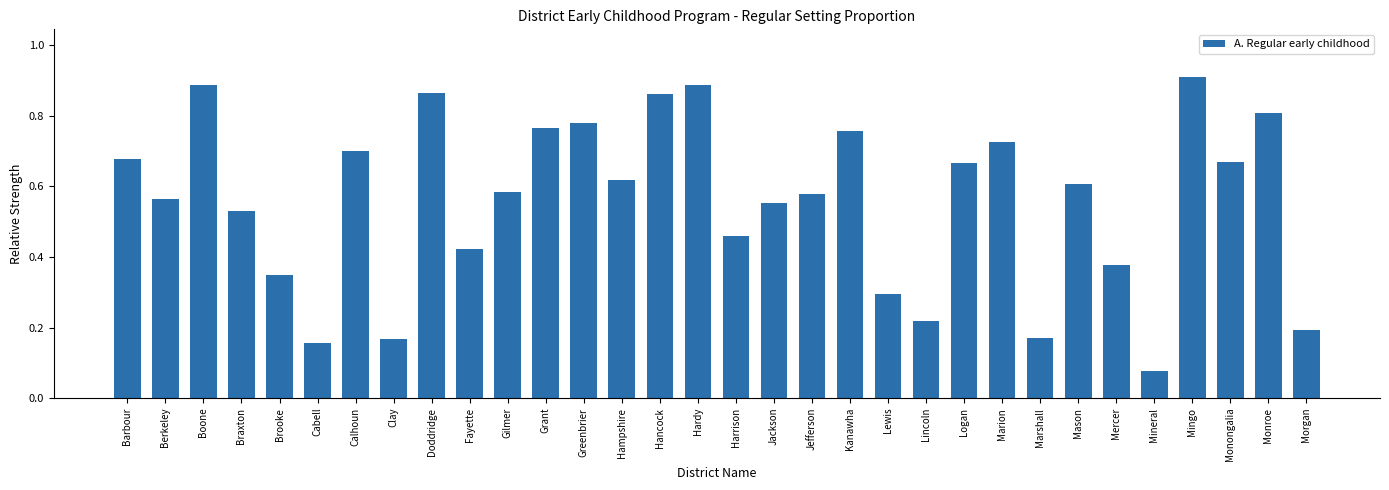

What is the change in value from Boone to Clay?

-0.7